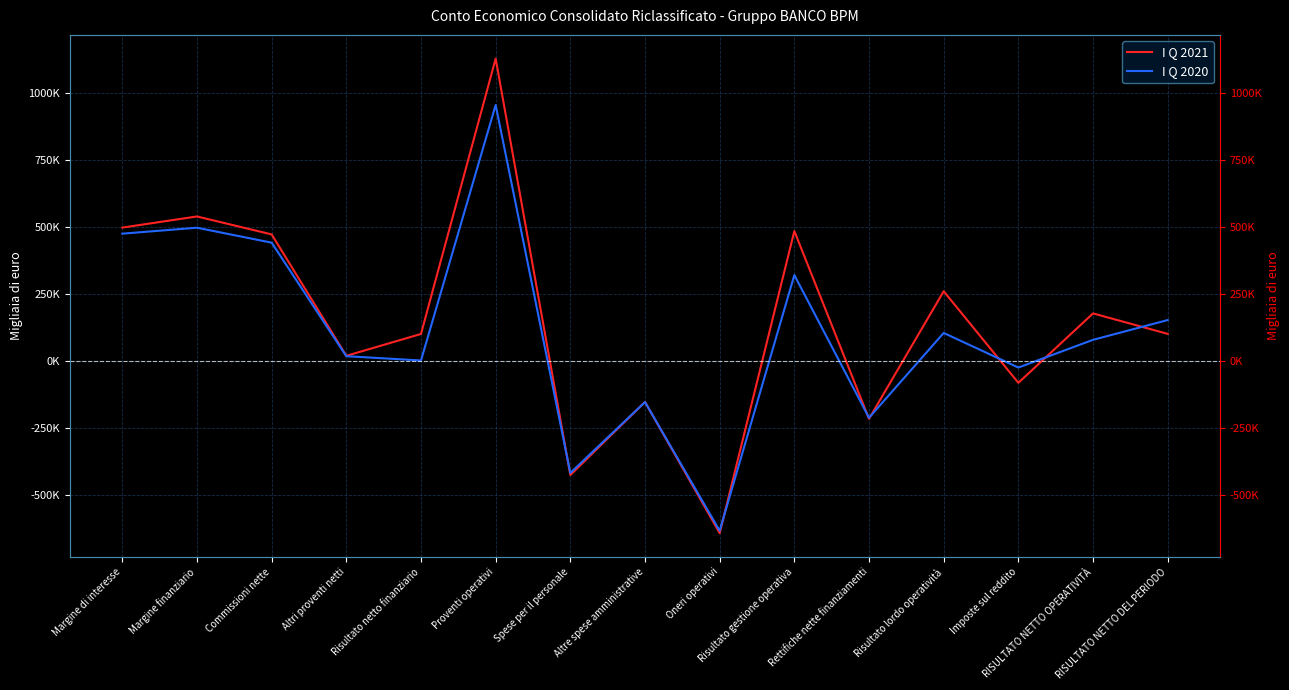

Reading right to left, list all the values displayed in this chart.

I Q 2021: RISULTATO NETTO DEL PERIODO=100092	RISULTATO NETTO OPERATIVITÀ=176449	Imposte sul reddito=-82698	Risultato lordo operatività=259147	Rettifiche nette finanziamenti=-217065	Risultato gestione operativa=483782	Oneri operativi=-643884	Altre spese amministrative=-154130	Spese per il personale=-426904	Proventi operativi=1127666	Risultato netto finanziario=99727	Altri proventi netti=18171	Commissioni nette=471395	Margine finanziario=538373	Margine di interesse=496829
I Q 2020: RISULTATO NETTO DEL PERIODO=151635	RISULTATO NETTO OPERATIVITÀ=77822	Imposte sul reddito=-25707	Risultato lordo operatività=103529	Rettifiche nette finanziamenti=-213243	Risultato gestione operativa=319463	Oneri operativi=-634984	Altre spese amministrative=-154580	Spese per il personale=-419025	Proventi operativi=954447	Risultato netto finanziario=760	Altri proventi netti=16744	Commissioni nette=440563	Margine finanziario=496380	Margine di interesse=474114